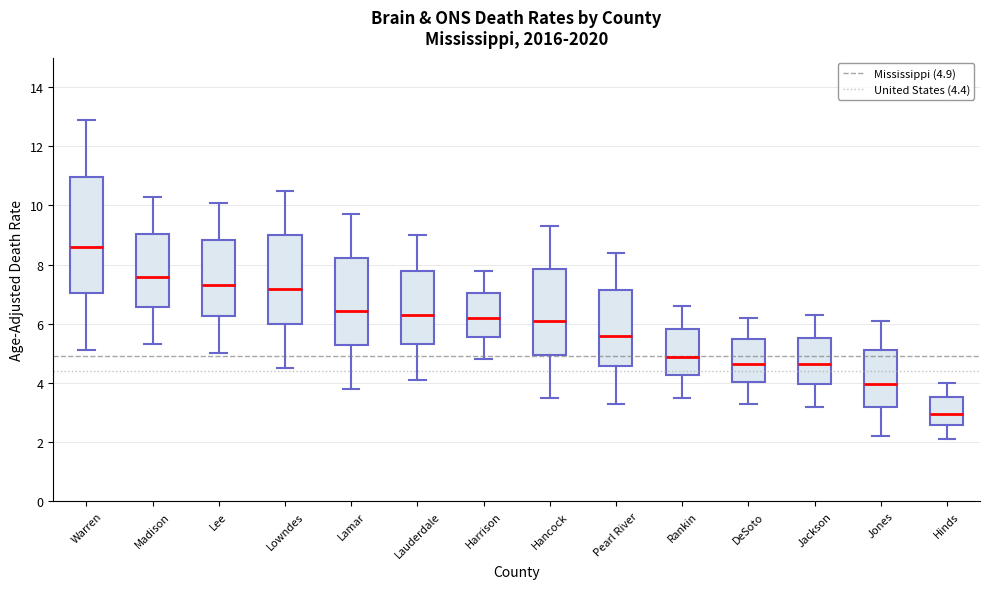

Which box is the tallest, from its lower edge to its upper edge?

Warren